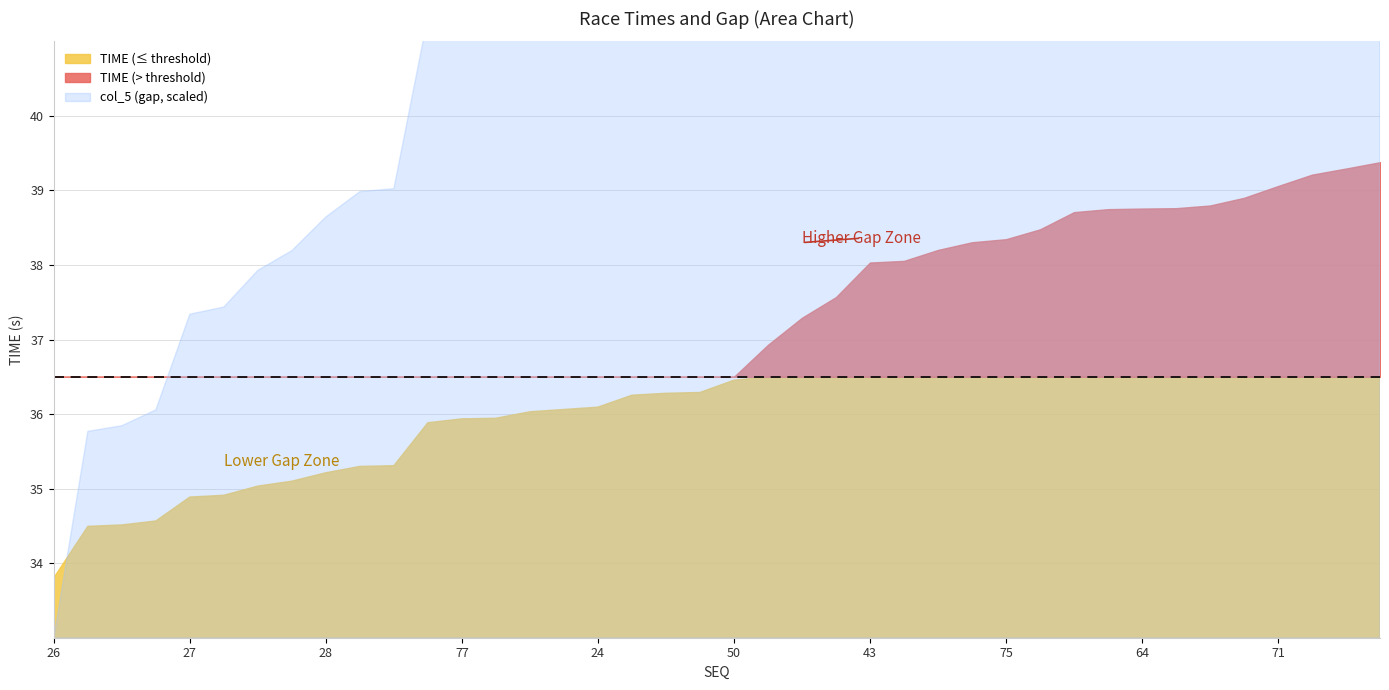

How many data points in TIME are above 36?

26